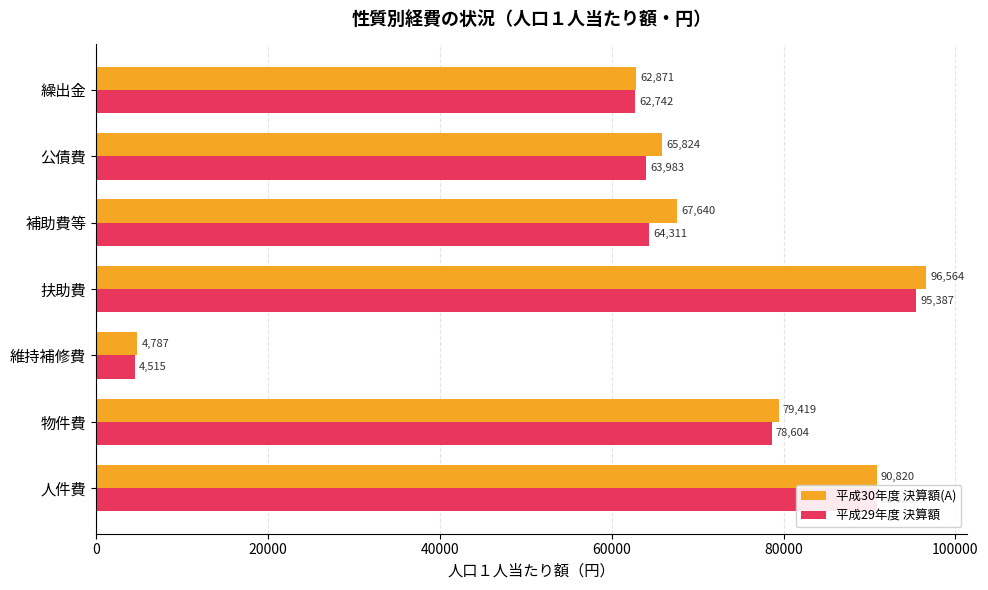

Count the number of categories in the chart.

7